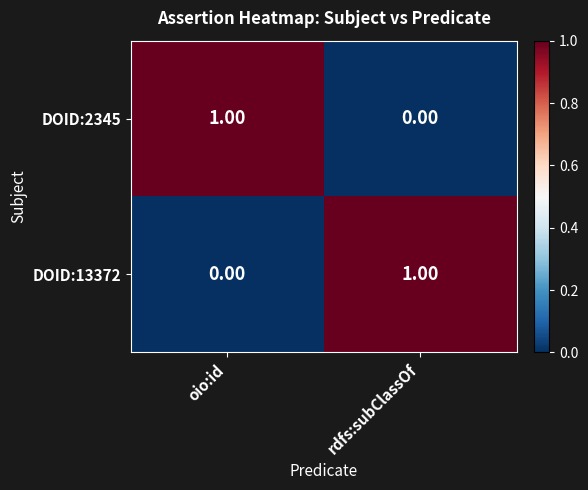

At how many categories does at least one series exceed 0?

2